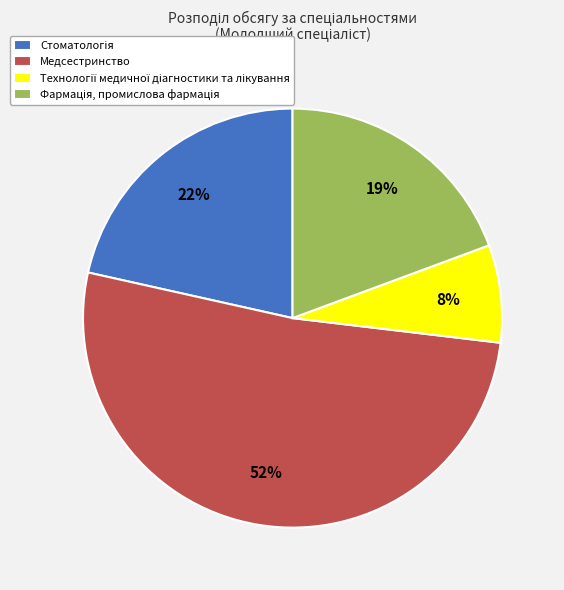

Which slice is the largest?

Медсестринство